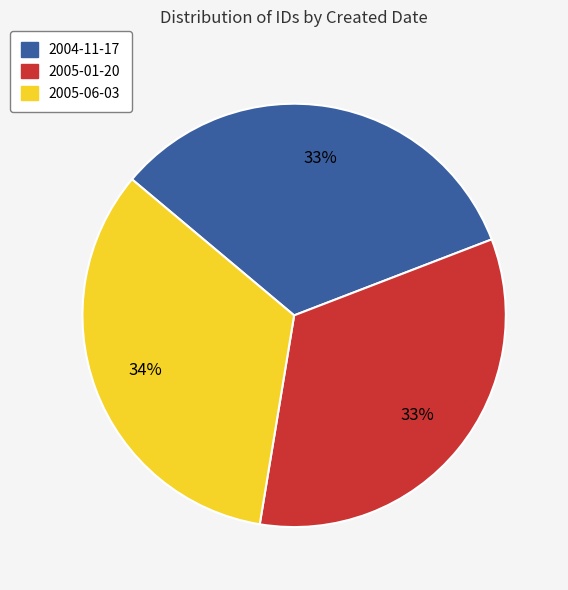

Approximately how many times larger is the value at 2005-01-20 compared to 2005-06-03?

1.0